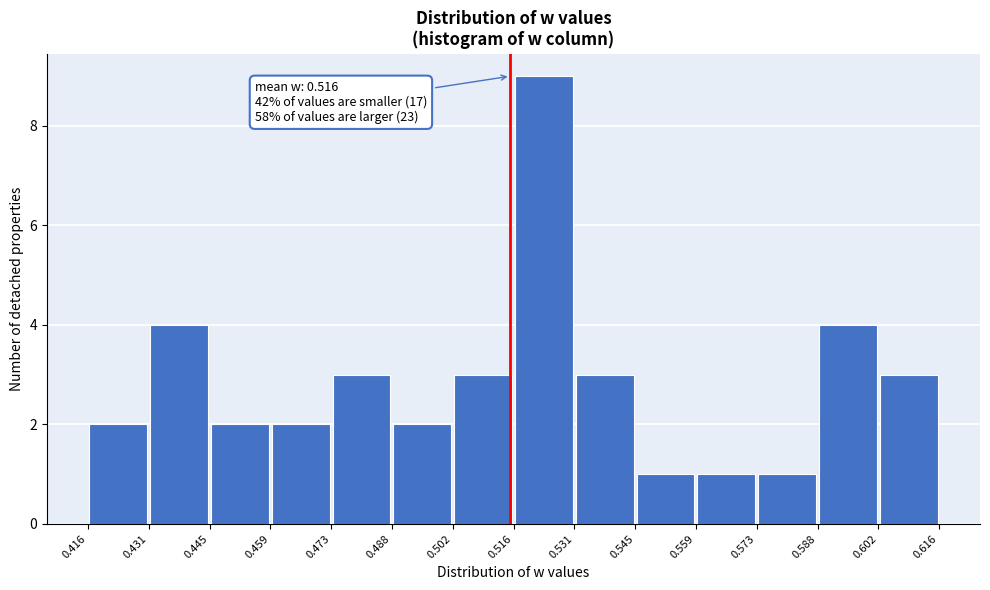

Over which range of the x-axis is the bar tallest?

0.516 to 0.531